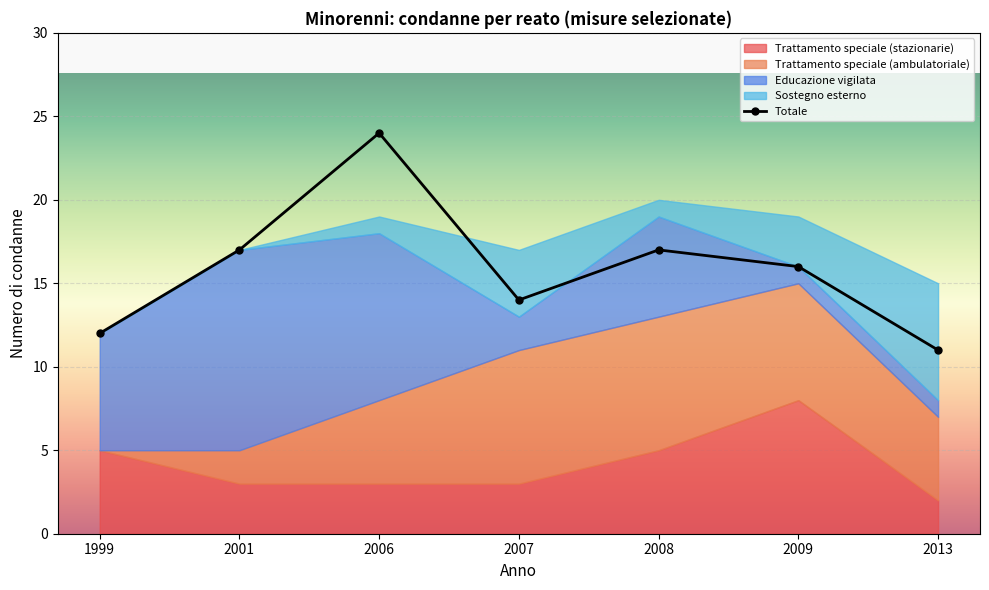

Rank the series at 2009 from lowest to highest value.

Educazione vigilata, Sostegno esterno, Trattamento speciale (ambulatoriale), Trattamento speciale (stazionarie), Totale